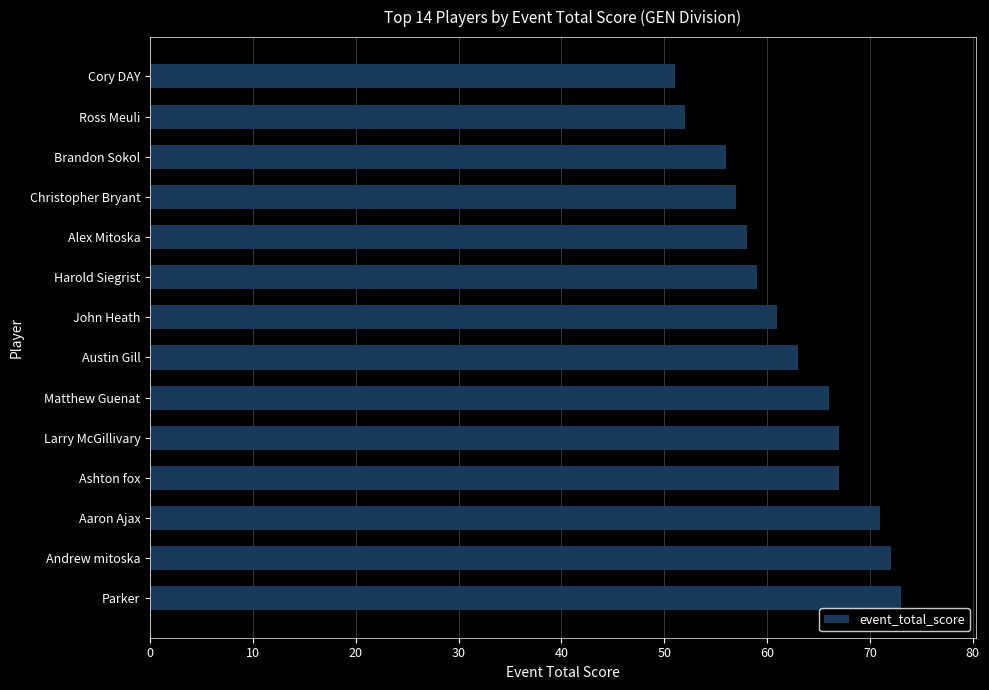

What is the change in value from Ross Meuli to Ashton fox?

+15